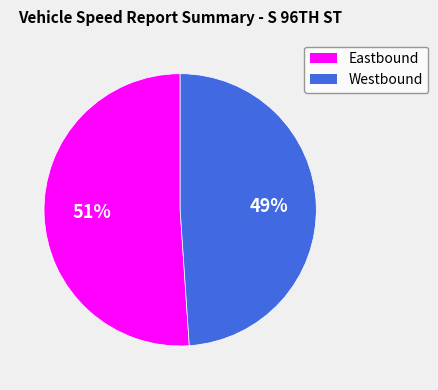

Is the sum of Westbound and Eastbound greater than half?

Yes